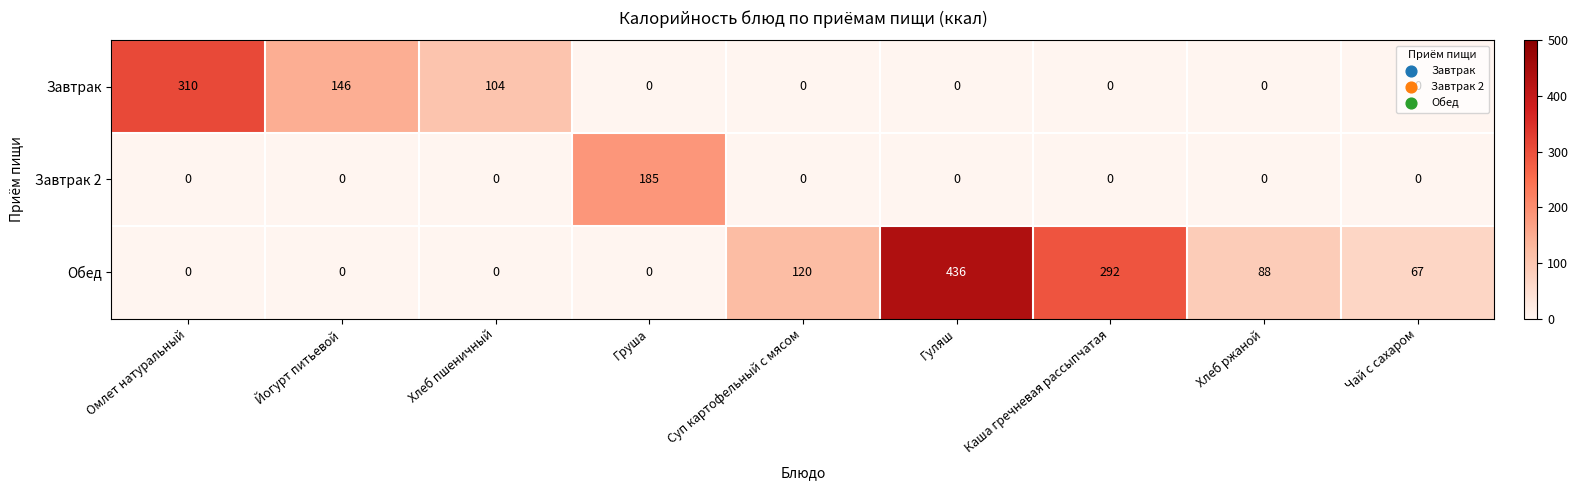

Which label corresponds to the largest value in the chart?

Гуляш